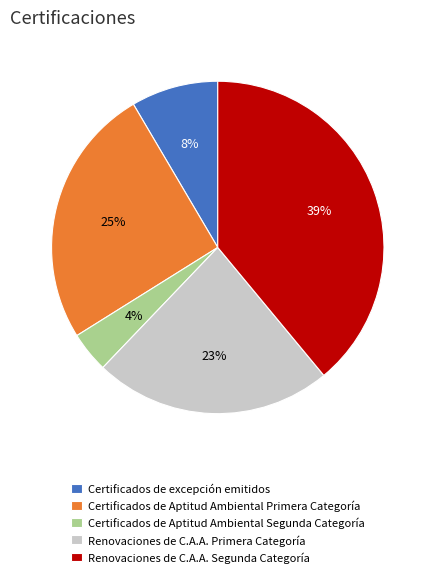

To the nearest percent, what is the average slice percentage?

20%